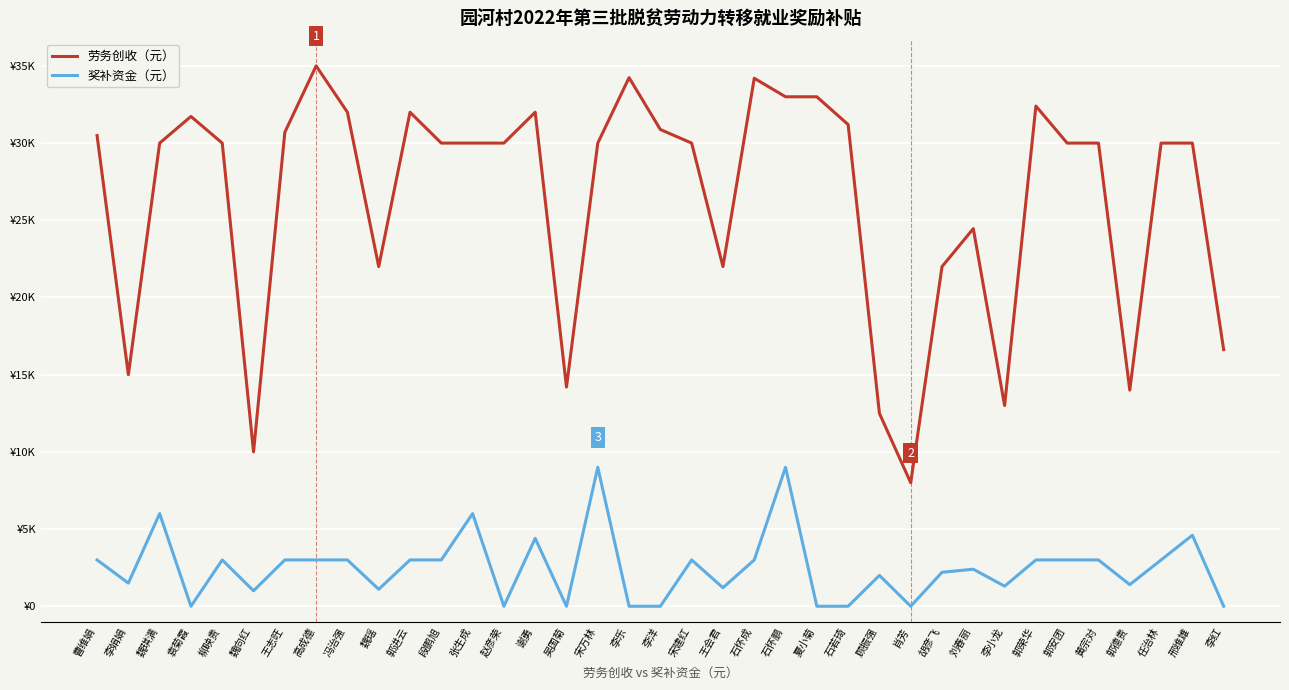

What is the label of the 15th point from the left?

谢勇